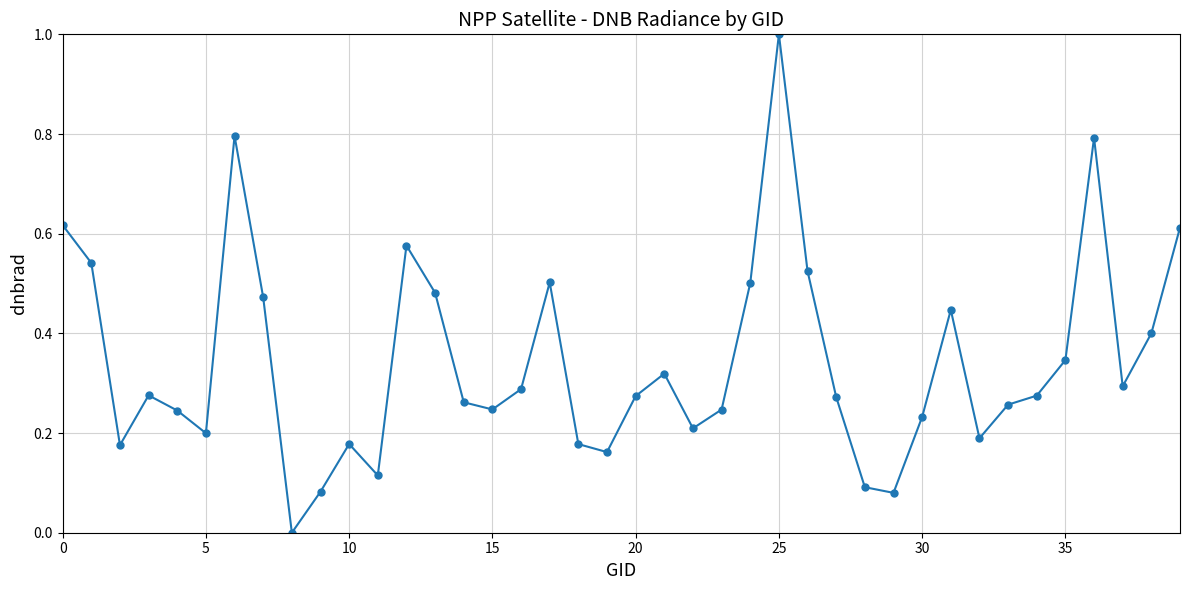

Does the chart have visible grid lines?

Yes